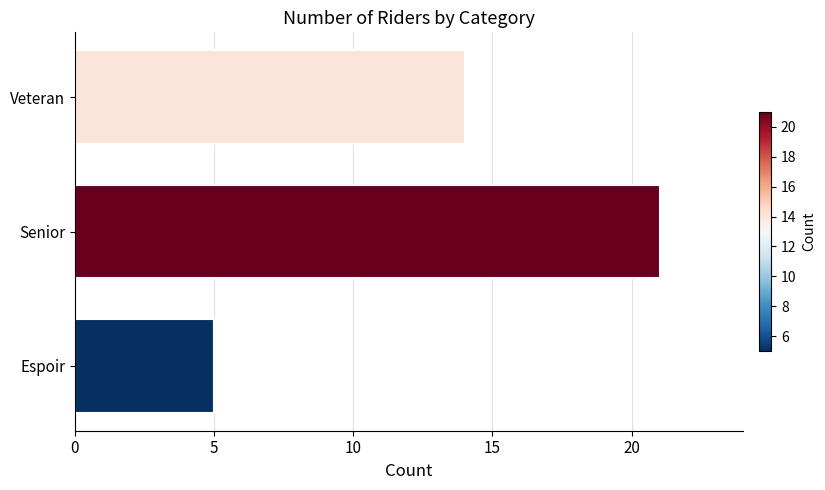

Does the chart contain stacked bars?

No